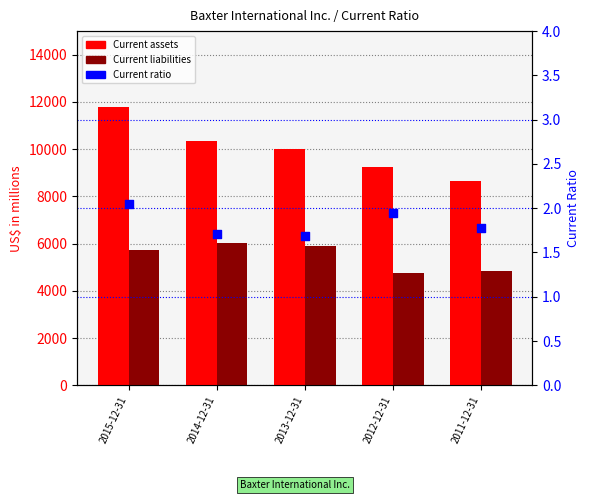

What is the total value across all series at 2012-12-31?

14021.0